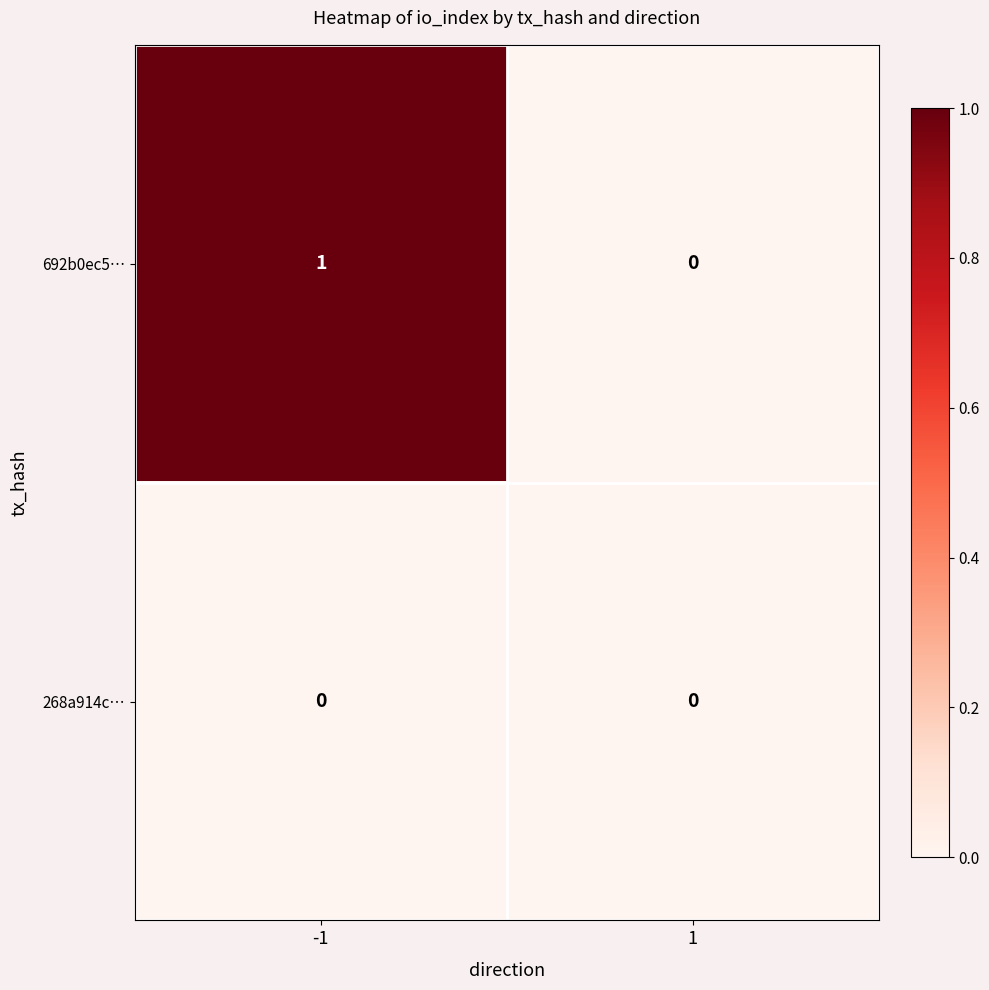

At -1, list the series in order from smallest to largest.

268a914c…, 692b0ec5…